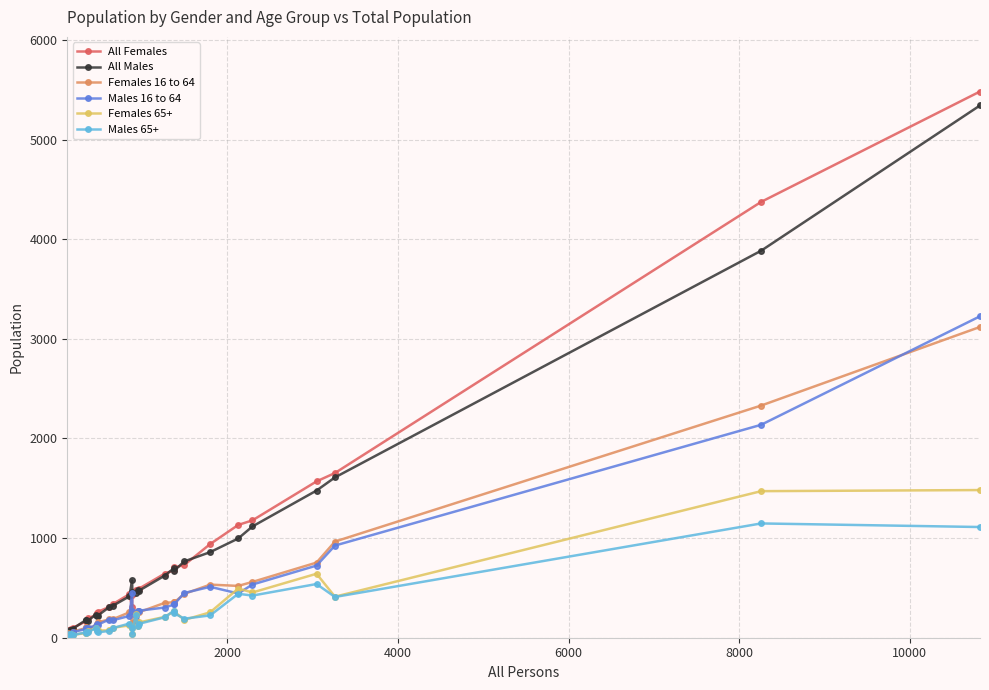

Is this an area chart (filled region under the line)?

No